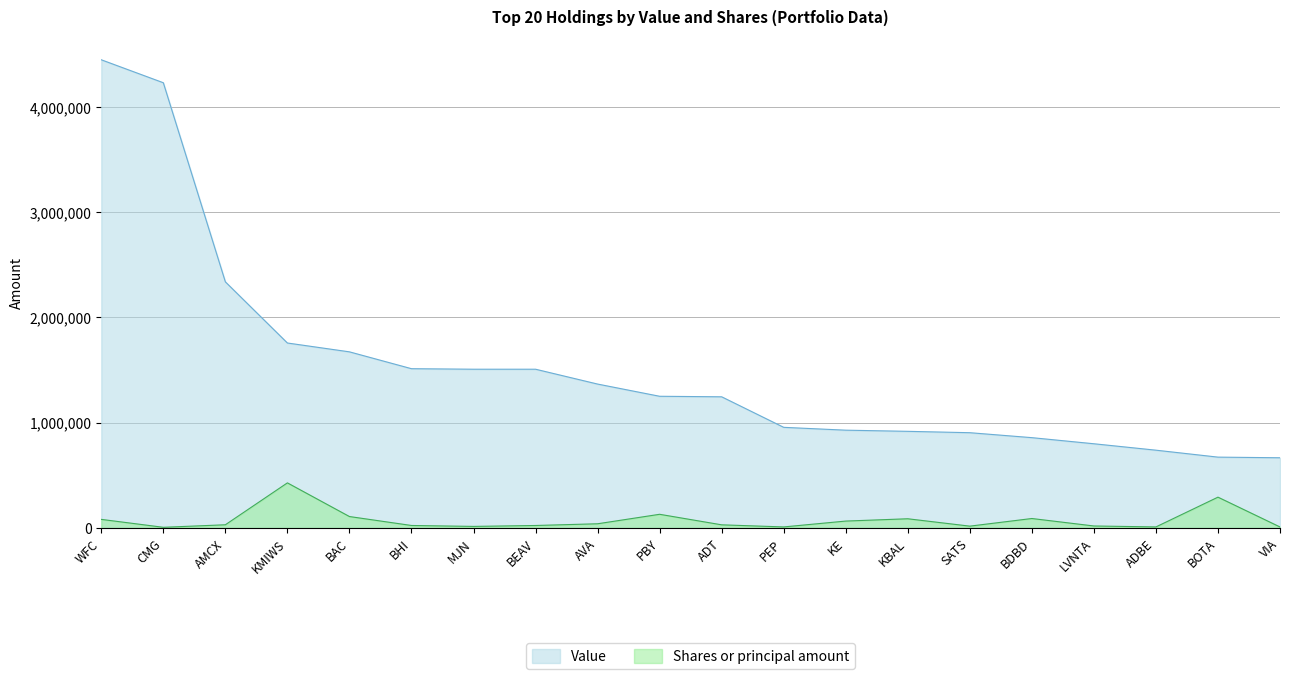

Which category has the lowest value across all series?

CMG